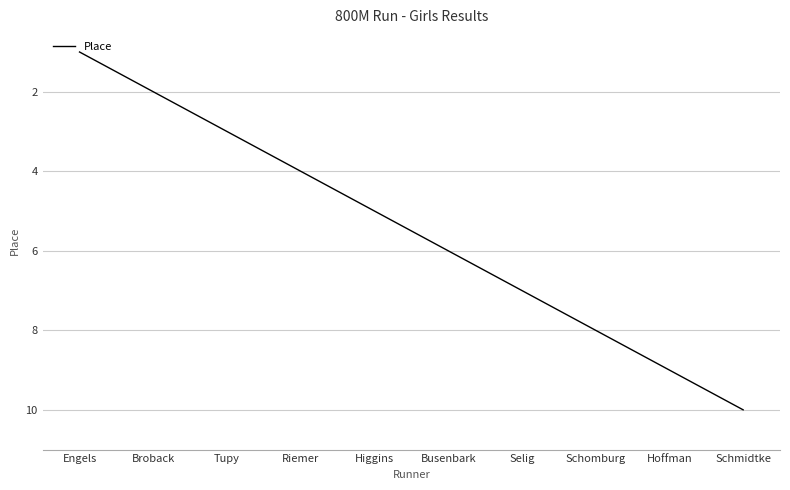

List the labels in order of value, smallest first.

Engels, Broback, Tupy, Riemer, Higgins, Busenbark, Selig, Schomburg, Hoffman, Schmidtke